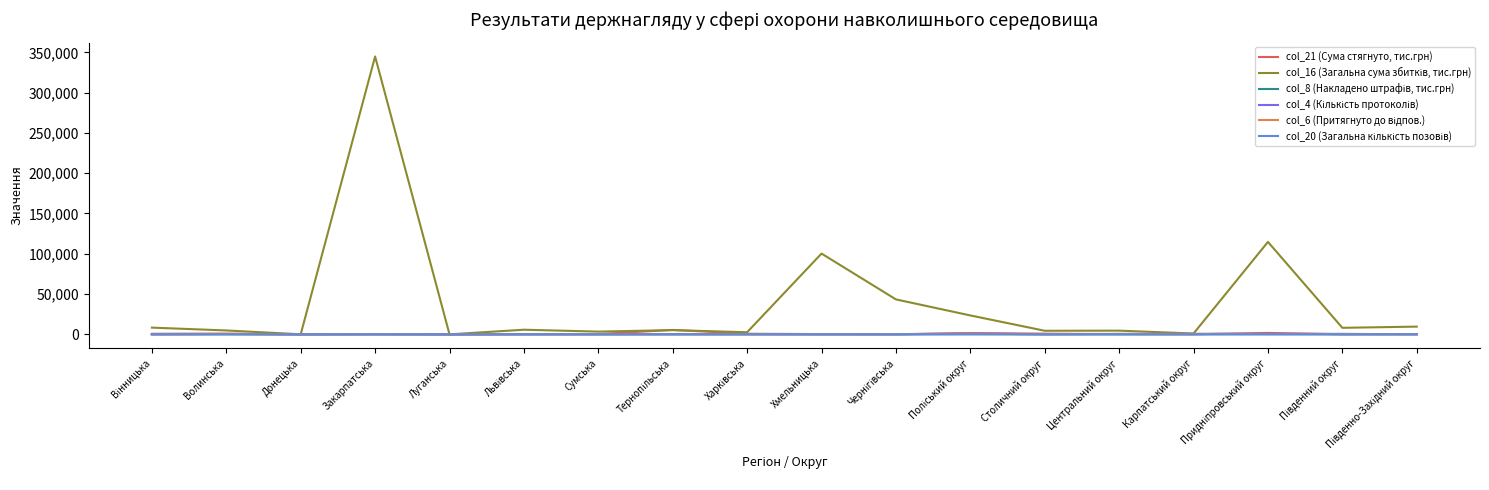

At which category does the chart reach its peak across all series?

Закарпатська